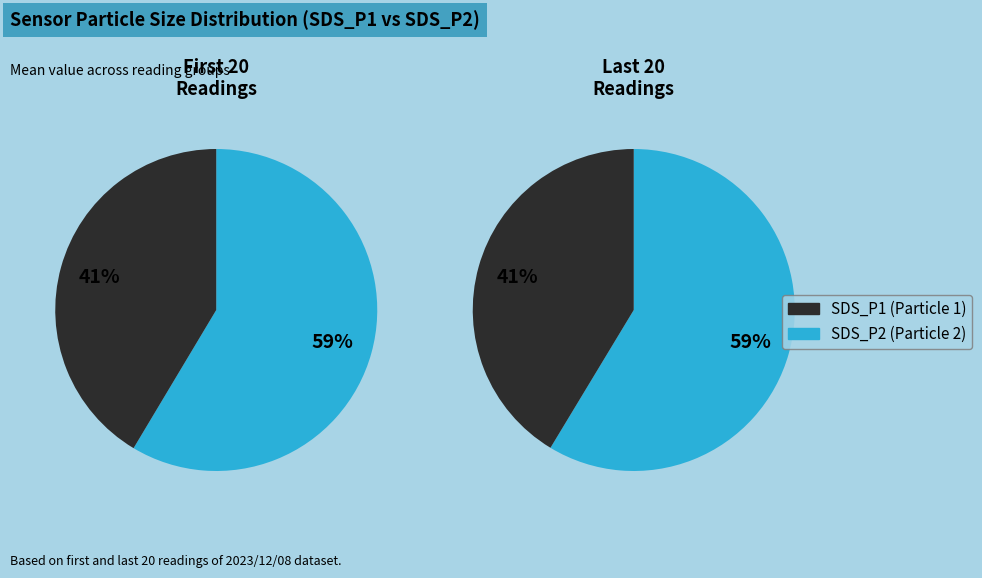

Is 31 the majority of the pie?

No